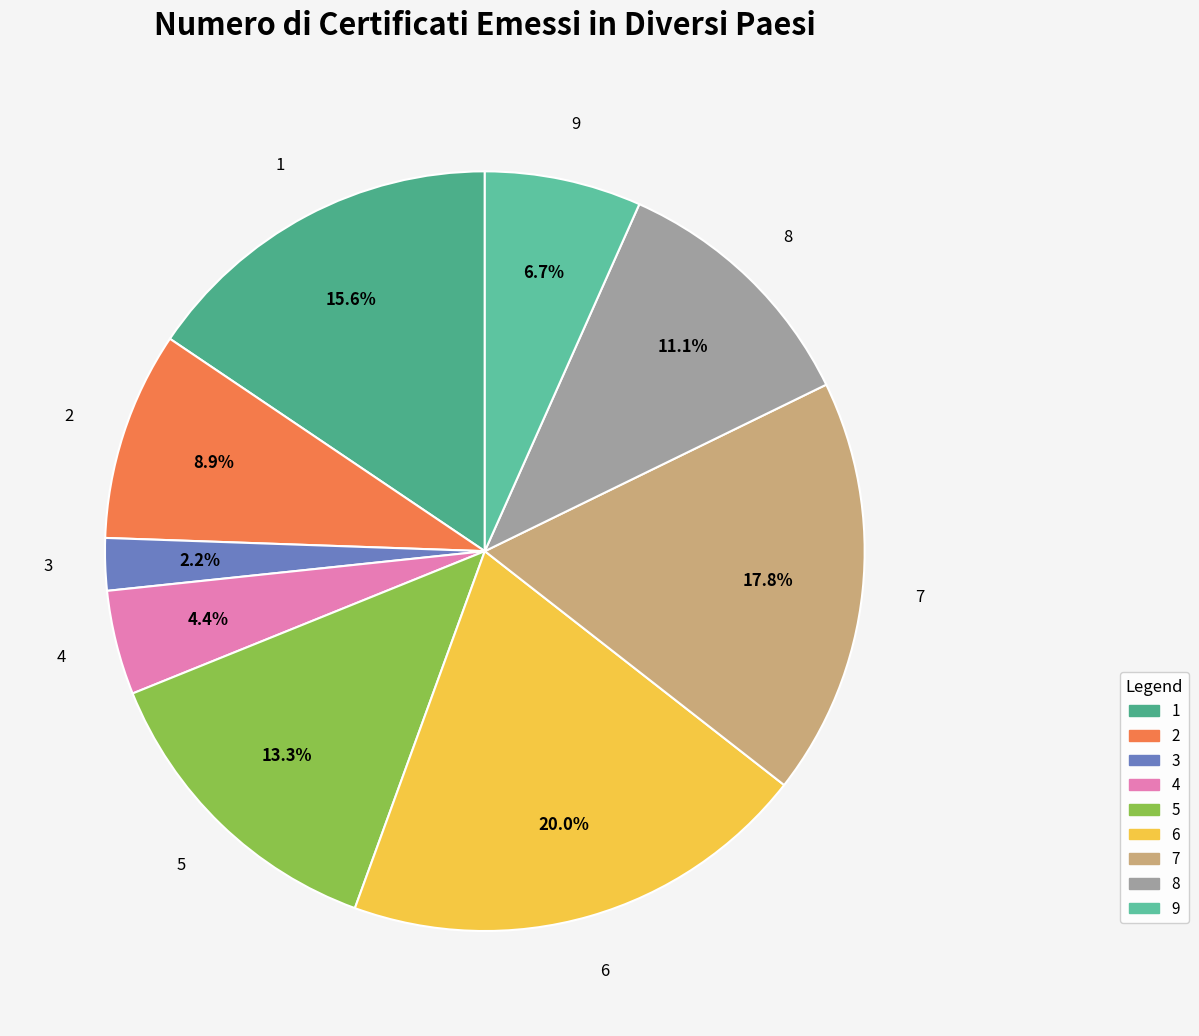

Which category has the smallest portion of the pie?

3